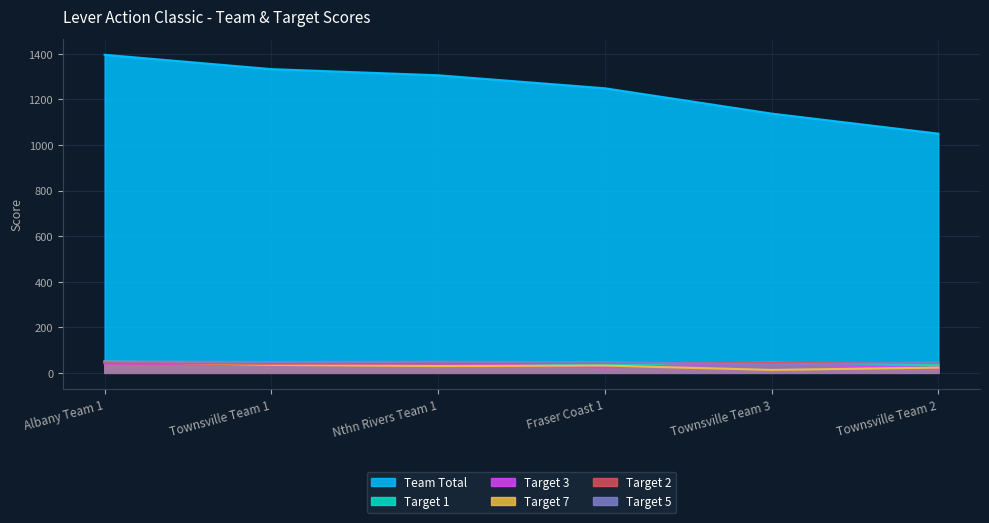

What is the label of the 1st point from the left?

Albany Team 1